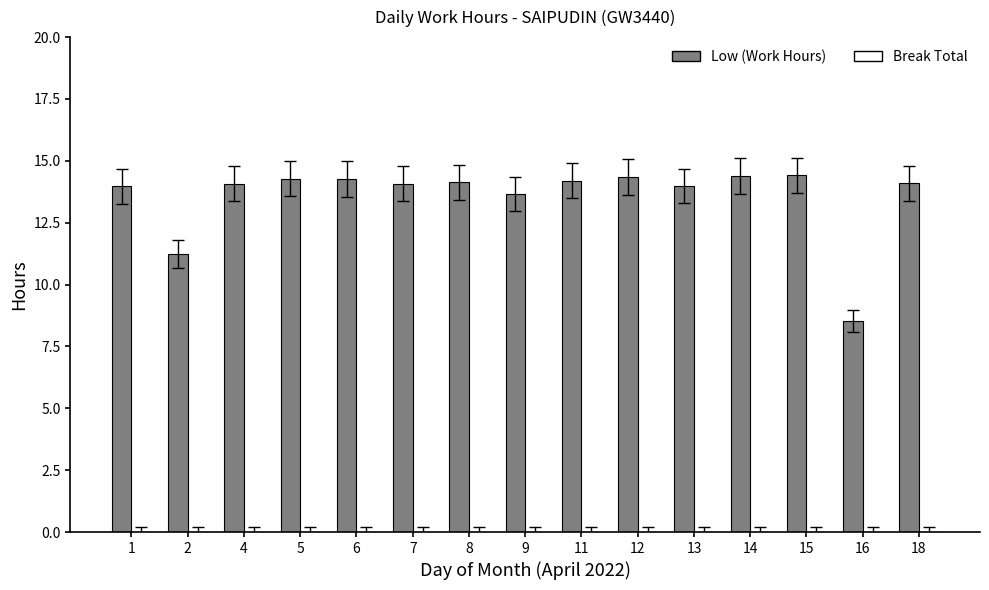

What is the value of the 7th bar from the left?

14.1